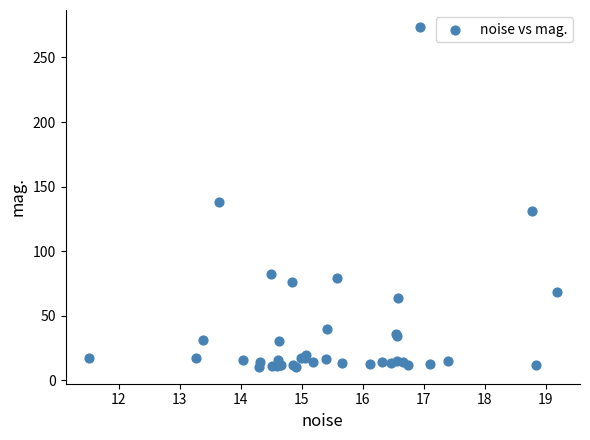

What Y value in the scatter plot is closest to 142?

137.7